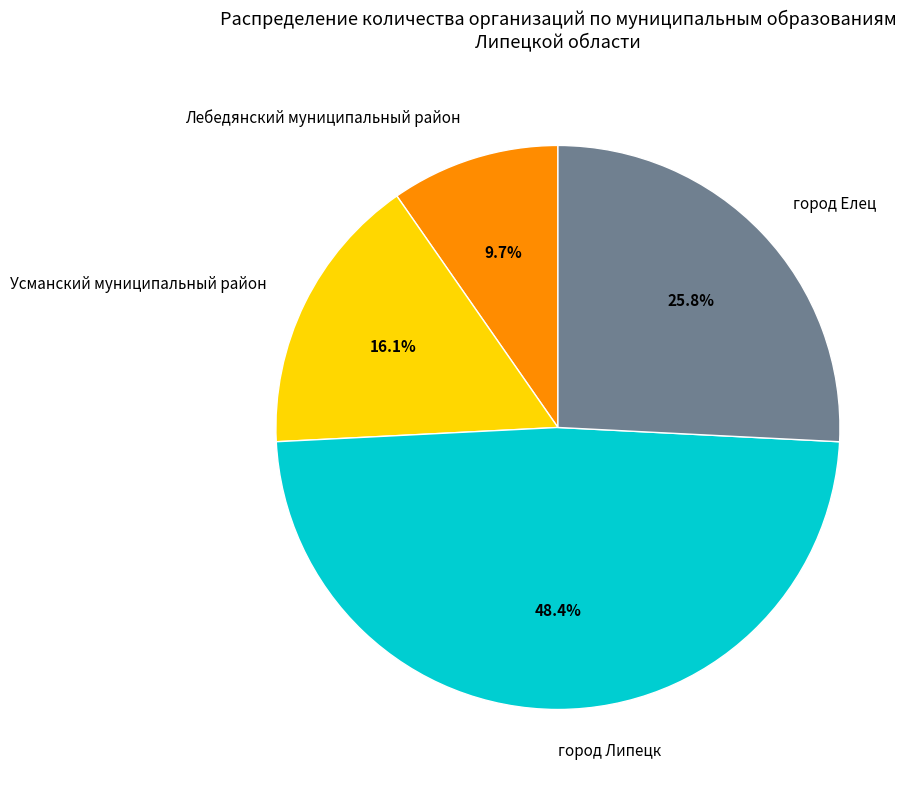

Rank the categories by value from lowest to highest.

Лебедянский муниципальный район, Усманский муниципальный район, город Елец, город Липецк